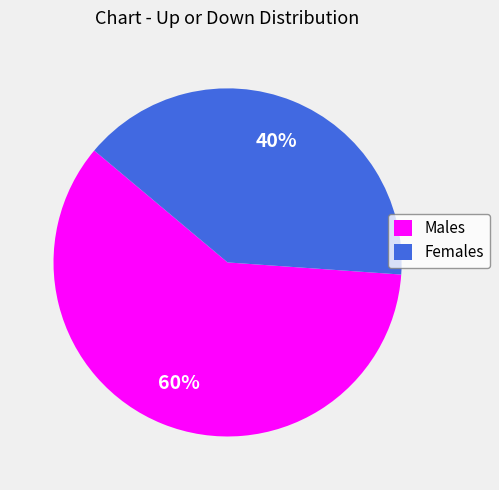

Approximately how many times larger is the value at Females compared to Males?

0.7